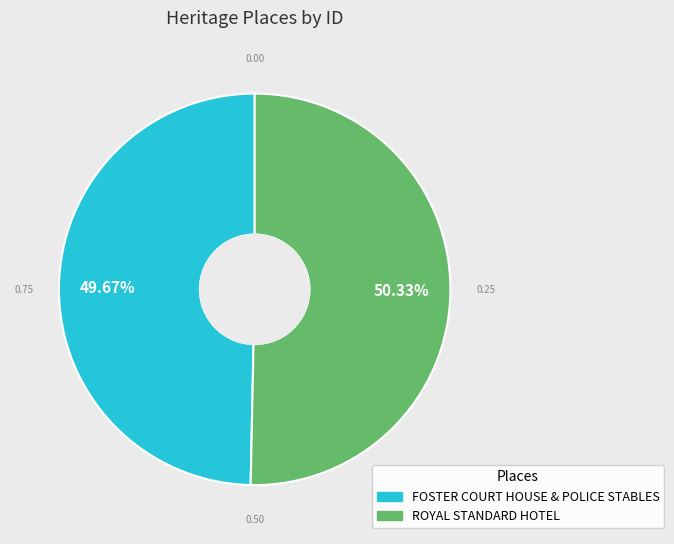

True or false: FOSTER COURT HOUSE & POLICE STABLES accounts for 50% of the total.

True